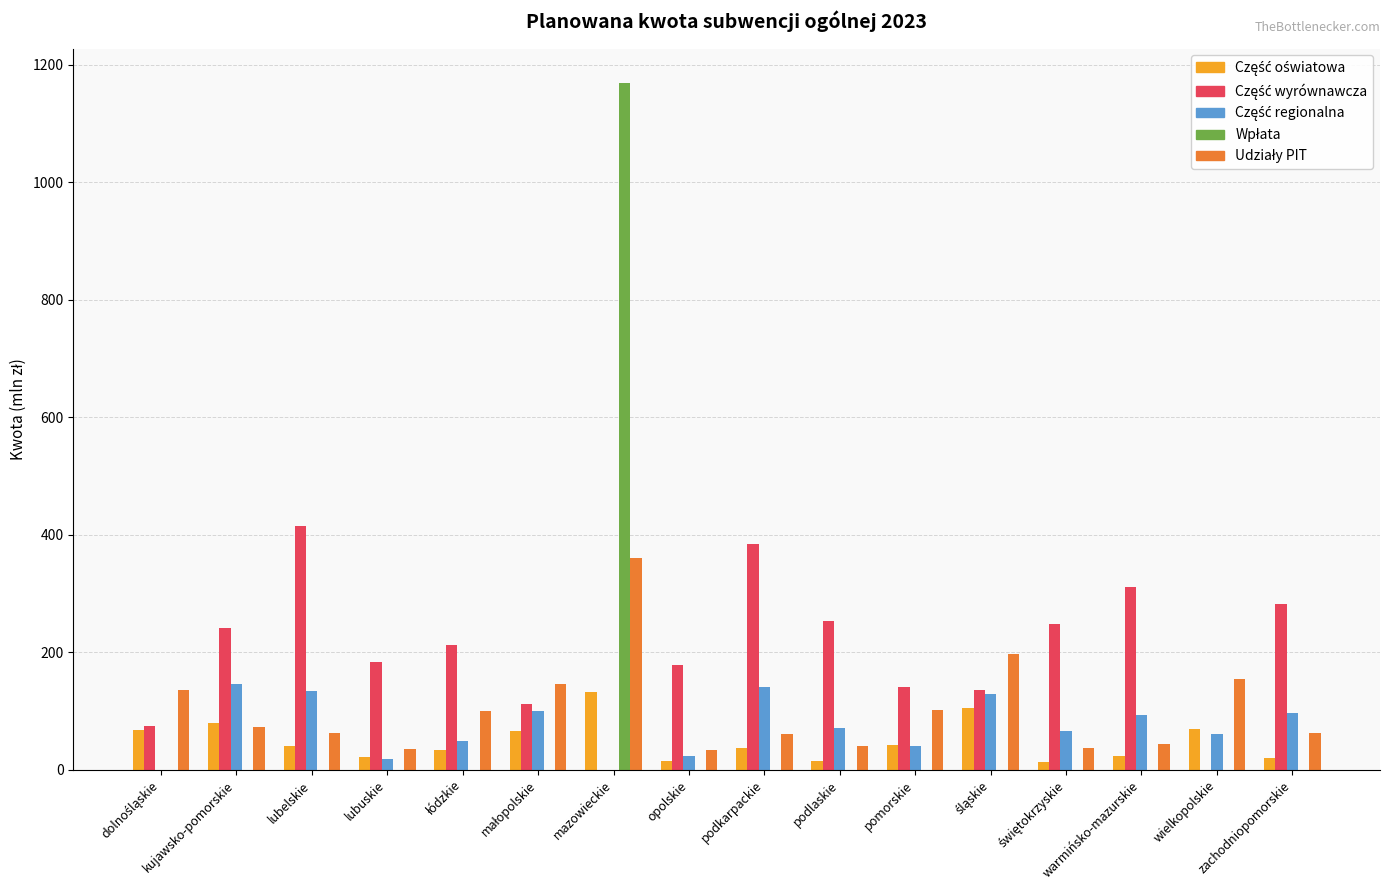

At which category is the sum across all series the highest?

mazowieckie